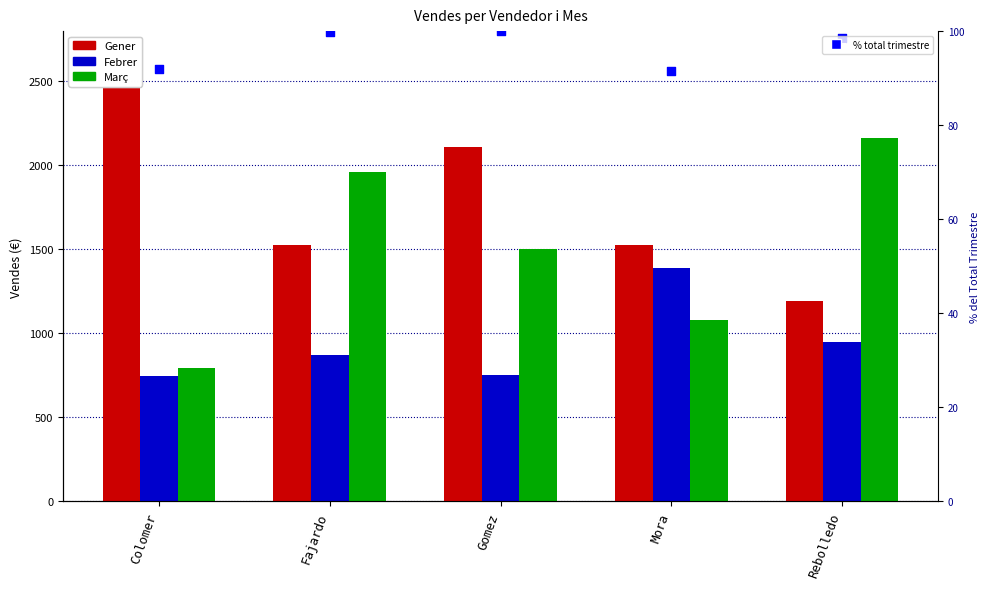

Which series has the largest total across all categories?

Gener